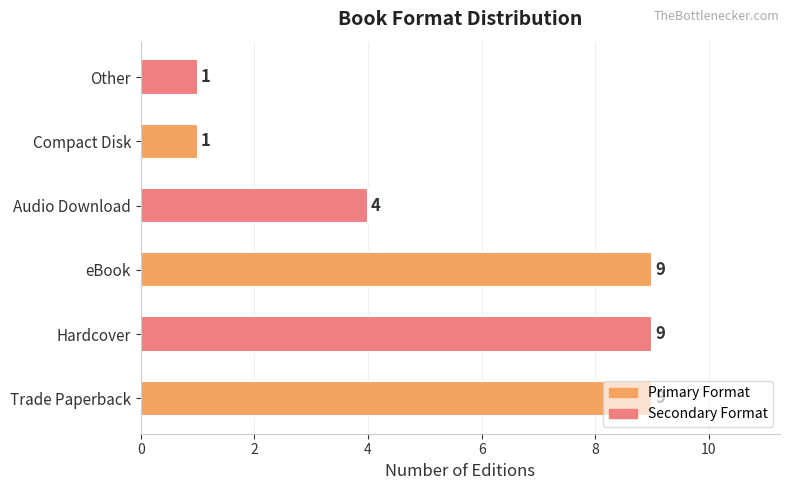

Where is the data nearest to the value 5?

Audio Download